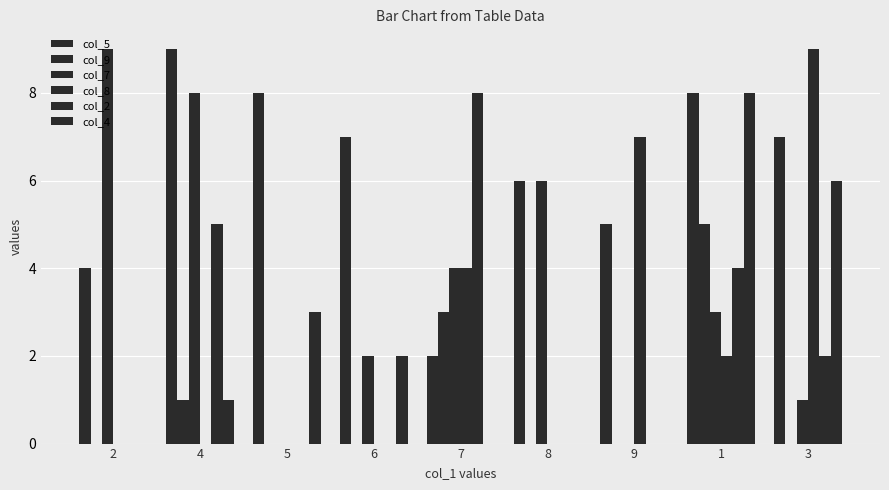

What is the spread (max minus min) of values at 6?

7